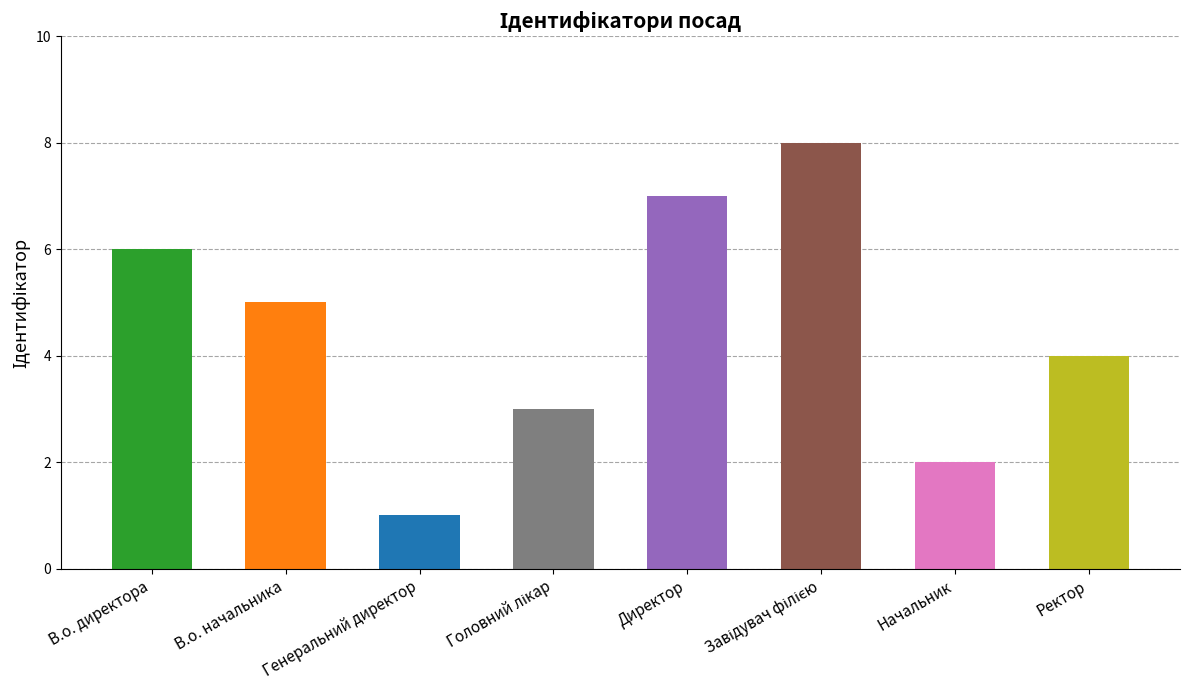

What is the ratio of the value at В.о. начальника to the value at Начальник?

2.5